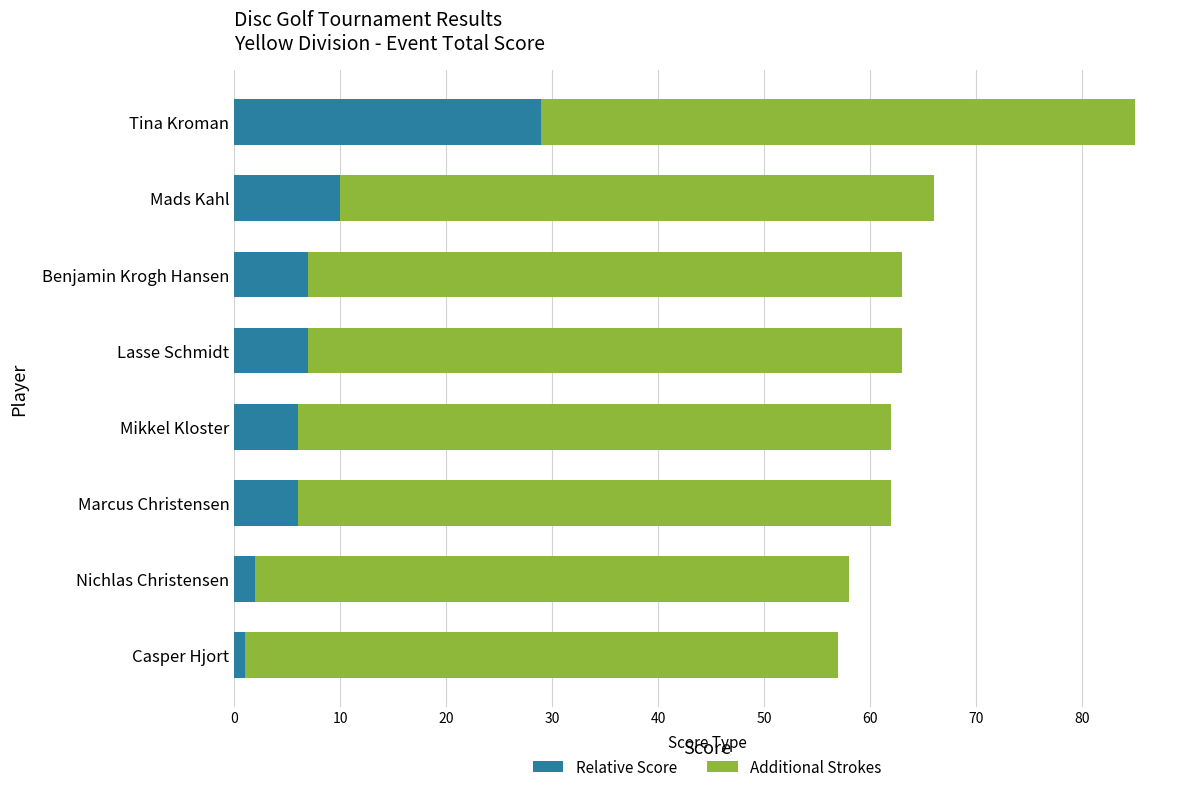

Is it true that Relative Score equals 7 at Lasse Schmidt?

True